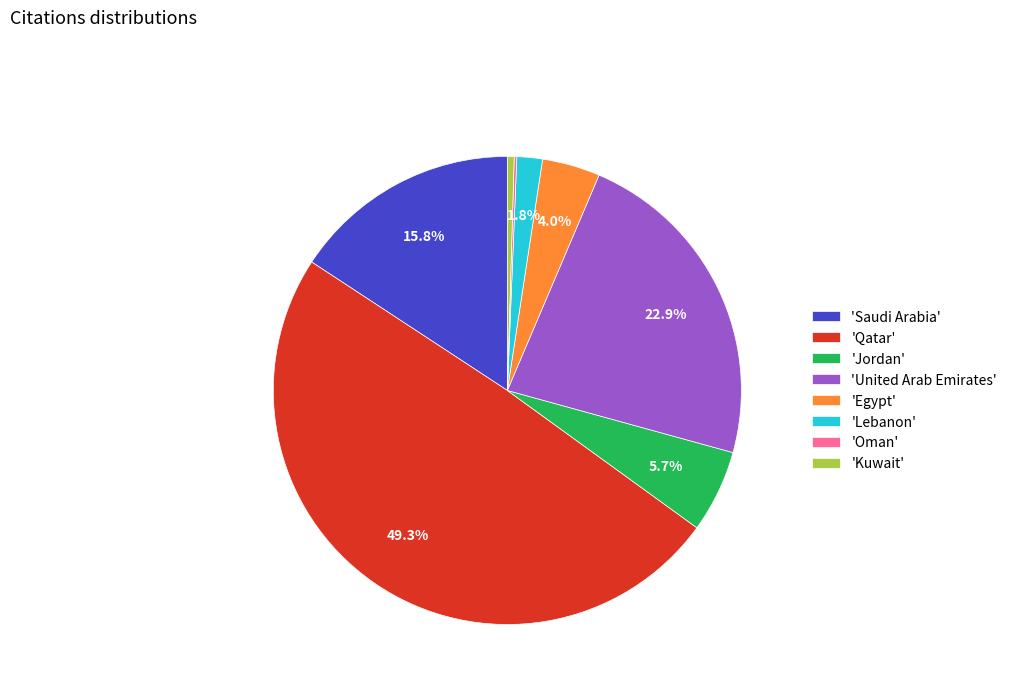

Is 'Lebanon' the majority of the pie?

No